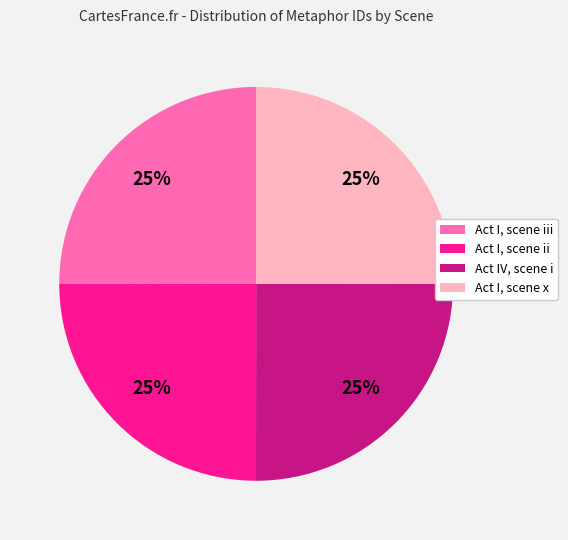

Is there any slice that represents more than half of the pie?

No